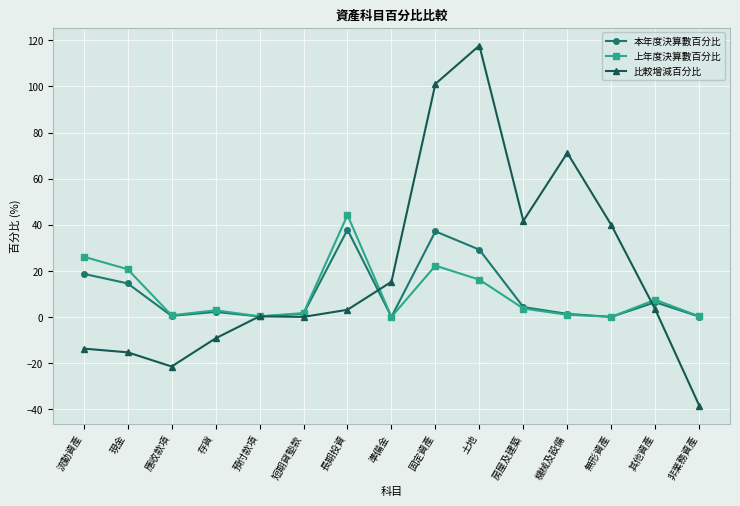

What is the total value across all series at 房屋及建築?

49.6